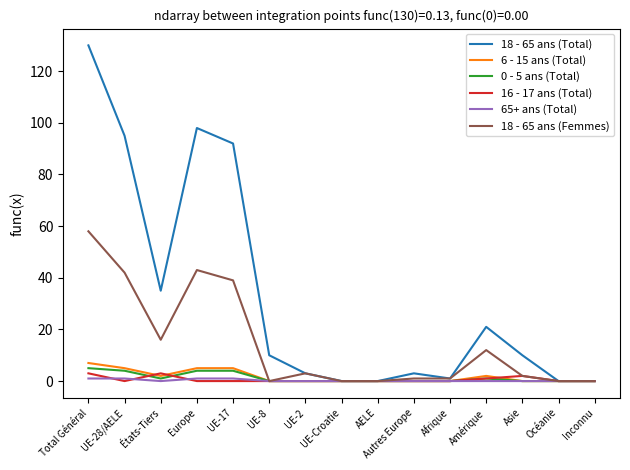

At which category does the chart reach its peak across all series?

Total Général